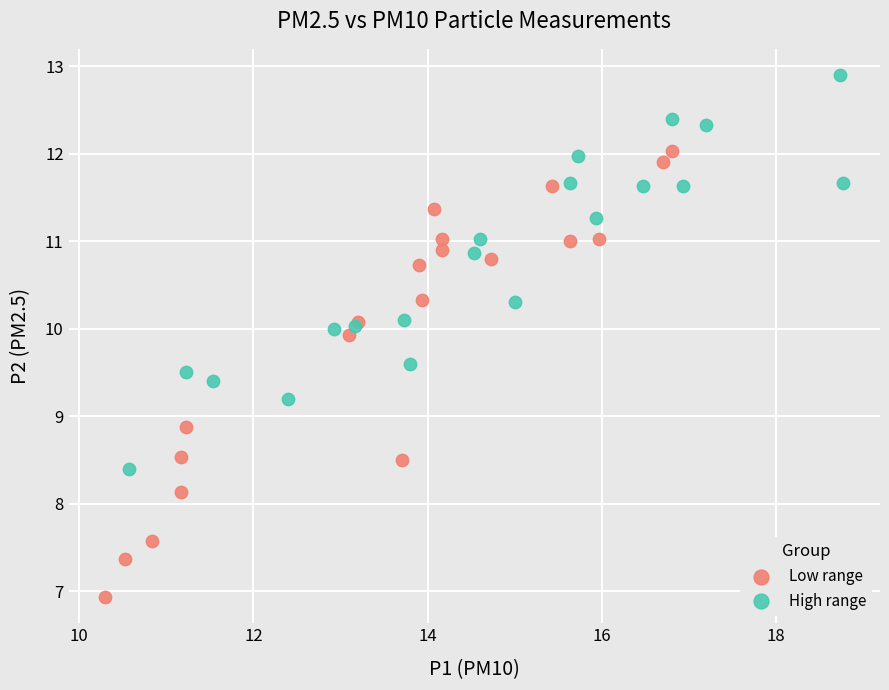

Which series has the largest Y range (max minus min)?

Low range